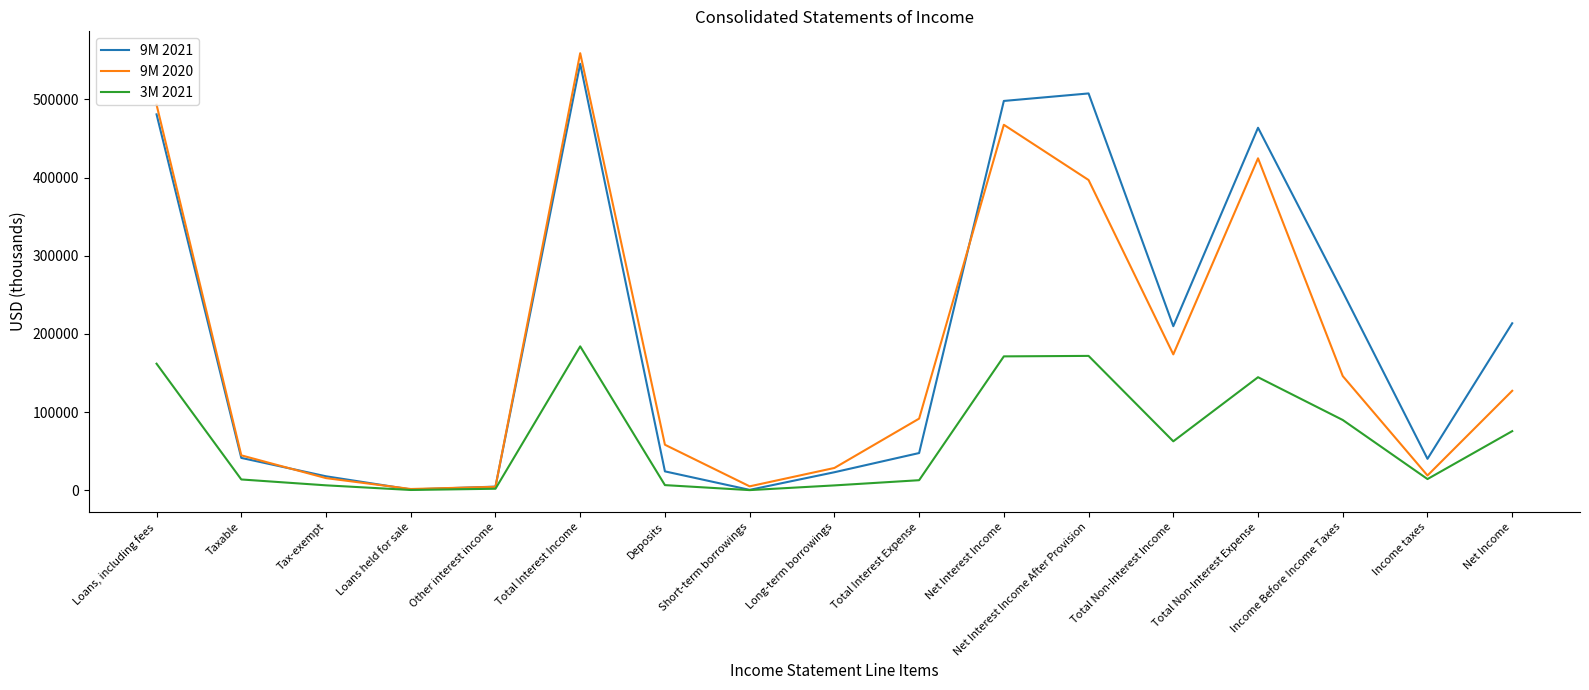

How many values in the 3M 2021 series are below 14268?

8